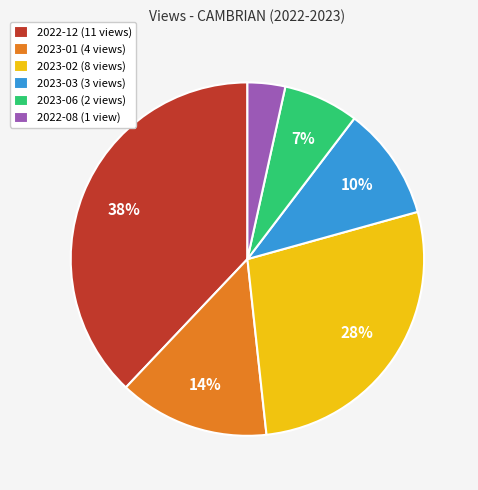

To the nearest percent, what portion does 2023-06 represent?

7%